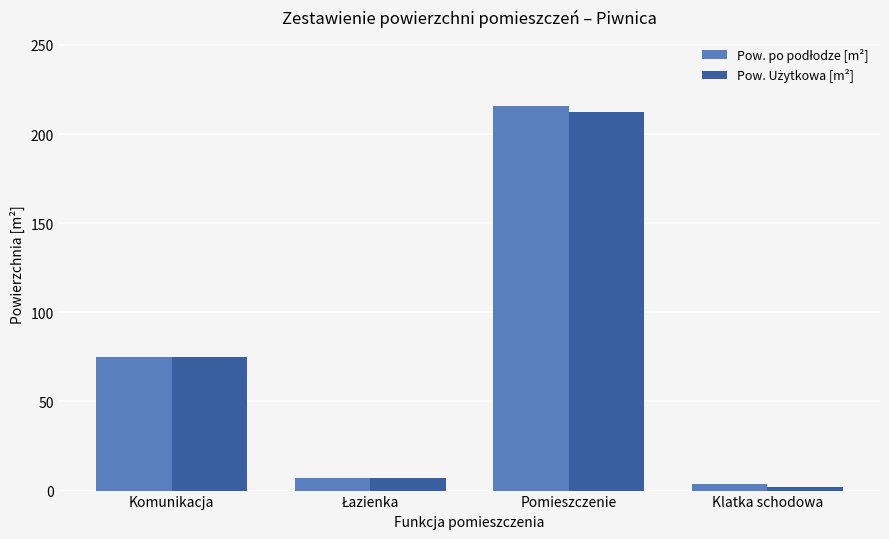

Count the number of categories in the chart.

4